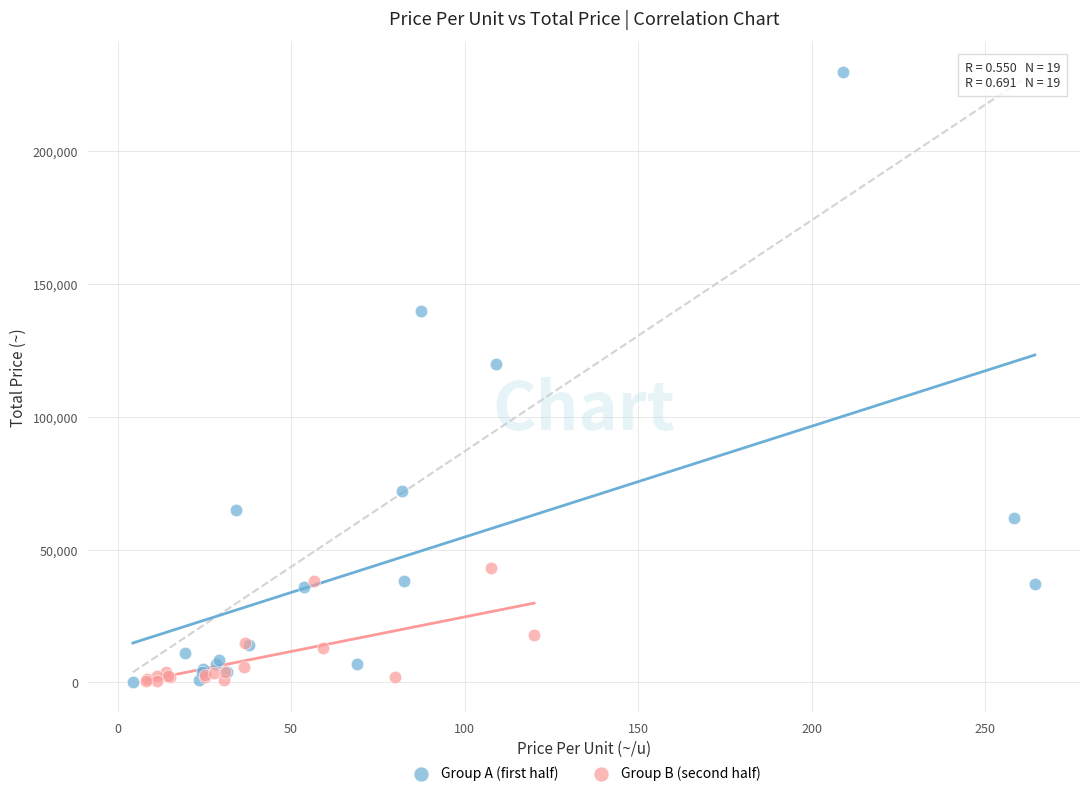

Which series reaches the maximum Y coordinate?

Group A (first half)